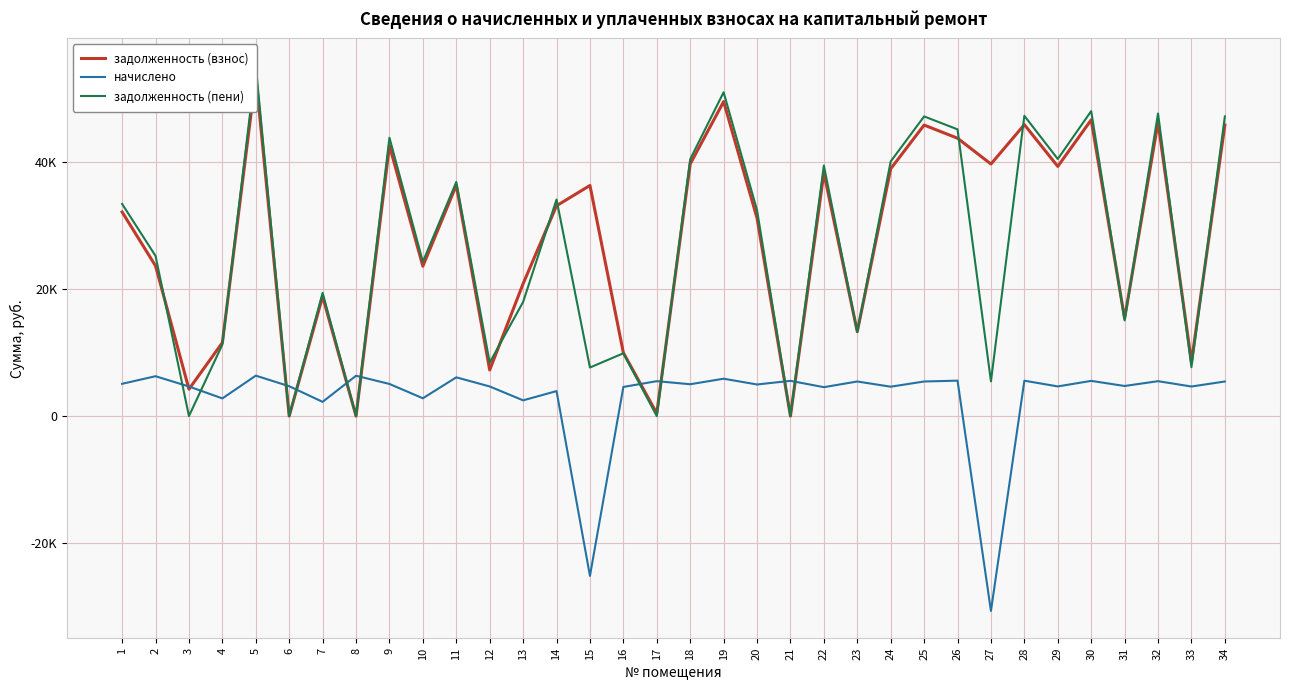

The начислено series shows 4657.4 at 33. True or false?

True